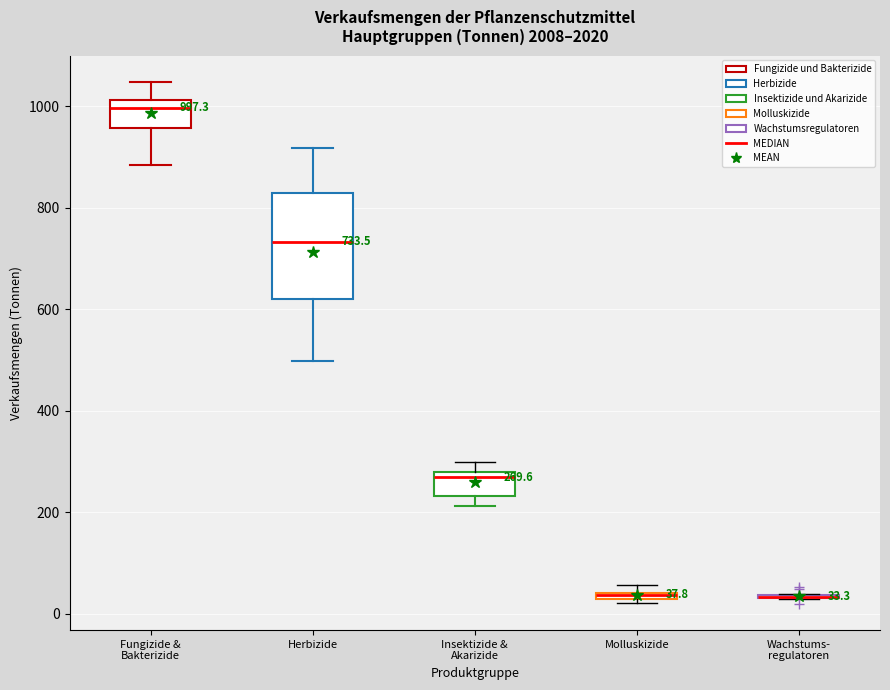

Comparing the boxes themselves (not the whiskers), which one is the tallest?

Herbizide